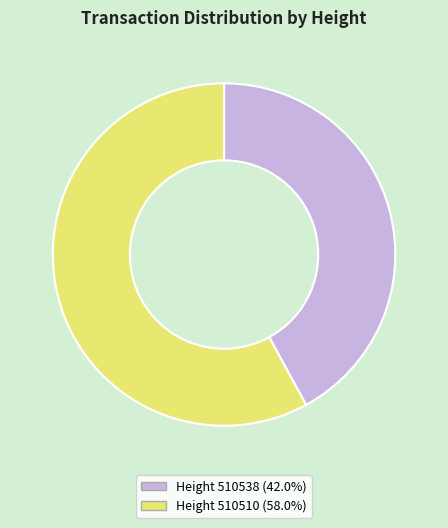

Is there any slice that represents more than half of the pie?

Yes